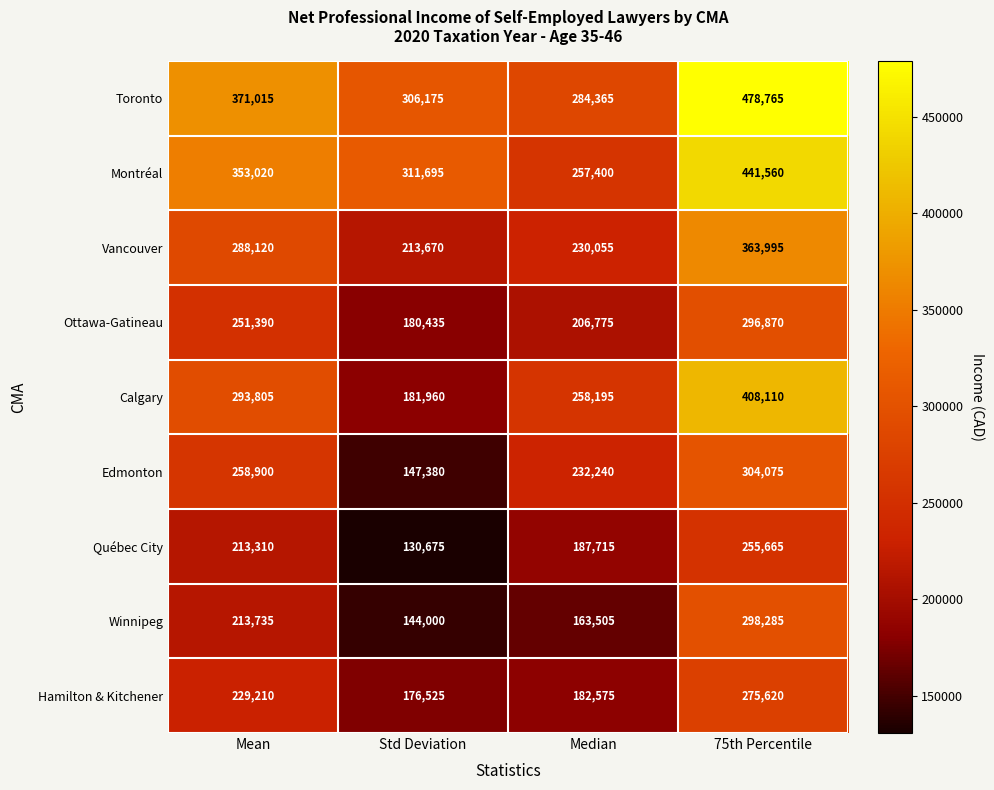

Which series has the largest total across all categories?

Toronto